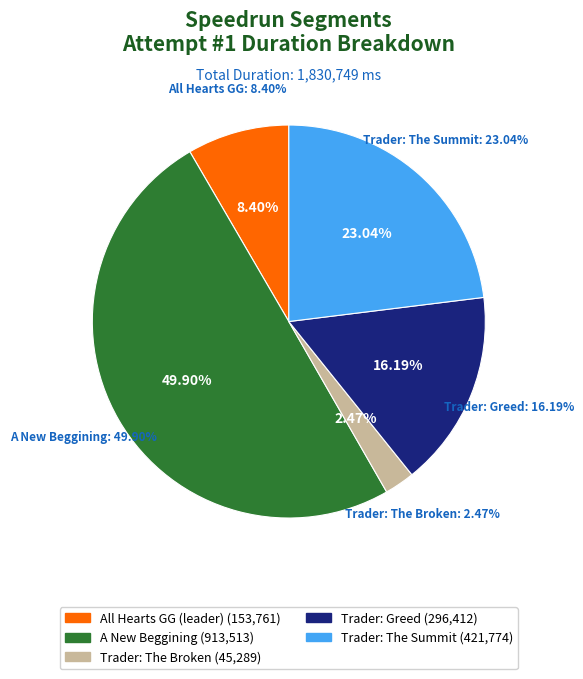

Is there any slice that represents more than half of the pie?

No